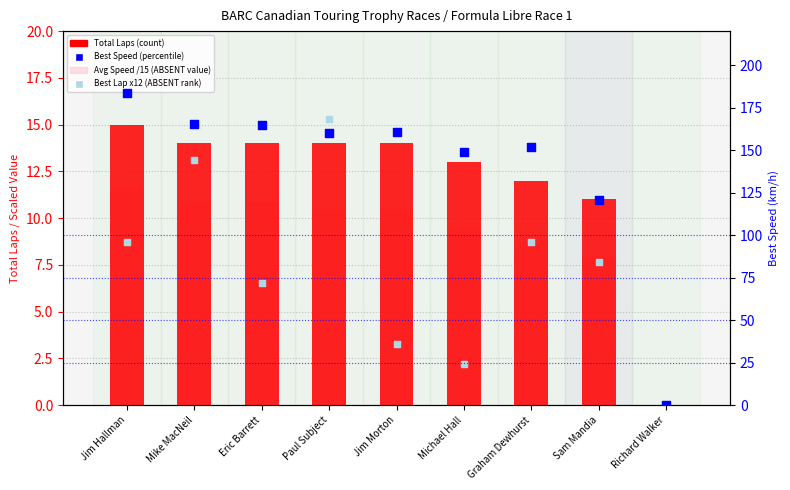

Which series contains the highest Y value?

Best Speed (km/h)